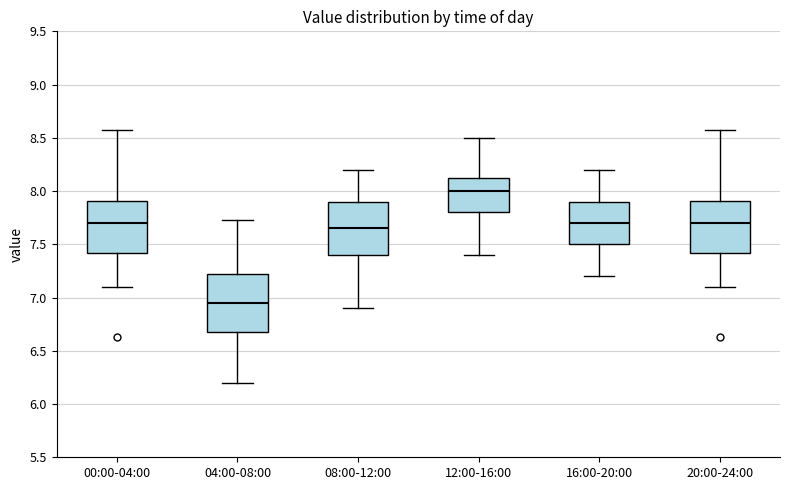

Reading left to right, read every box against the y-axis: the position of its median line, the range the box covers, and the ends of its whiskers. The values are not printed on the chart, so give them approximately, as read against the axis.

00:00-04:00: median 7.70, box 7.40 to 7.90, whiskers 7.10 to 8.55
04:00-08:00: median 6.95, box 6.70 to 7.25, whiskers 6.20 to 7.75
08:00-12:00: median 7.65, box 7.40 to 7.90, whiskers 6.90 to 8.20
12:00-16:00: median 8.00, box 7.80 to 8.15, whiskers 7.40 to 8.50
16:00-20:00: median 7.70, box 7.50 to 7.90, whiskers 7.20 to 8.20
20:00-24:00: median 7.70, box 7.40 to 7.90, whiskers 7.10 to 8.55